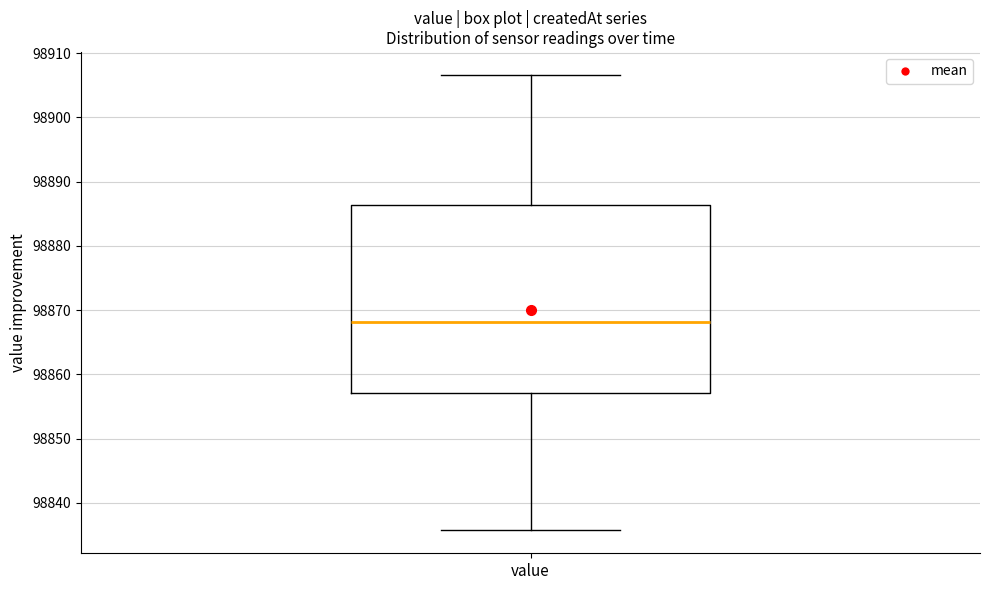

Where does the median line of the box for value sit on the y-axis? The values are not printed on the chart, so give them approximately, as read against the axis.

98868